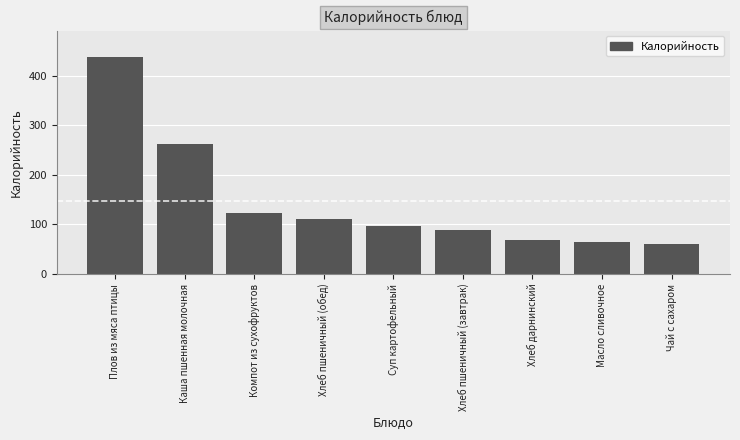

What is the smallest value displayed?

60.9